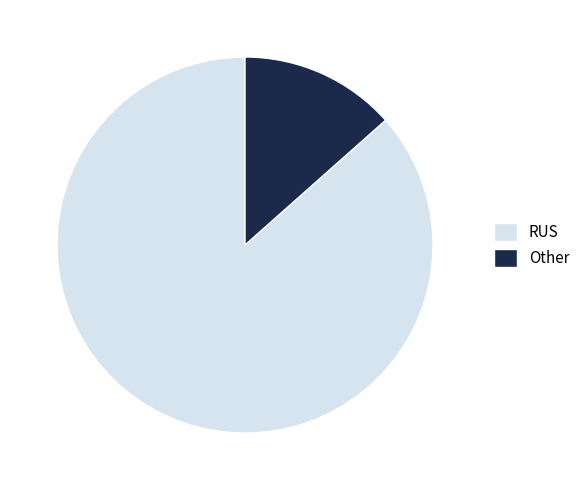

Is the sum of Other and RUS greater than half?

Yes